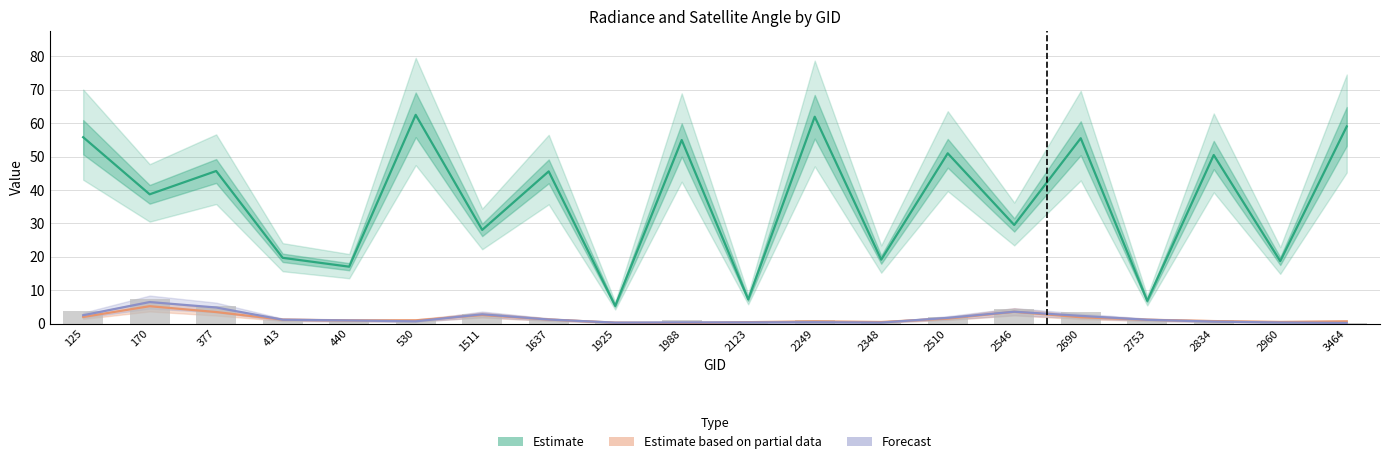

Between 530 and 2690, which series saw the biggest shift?

Estimate